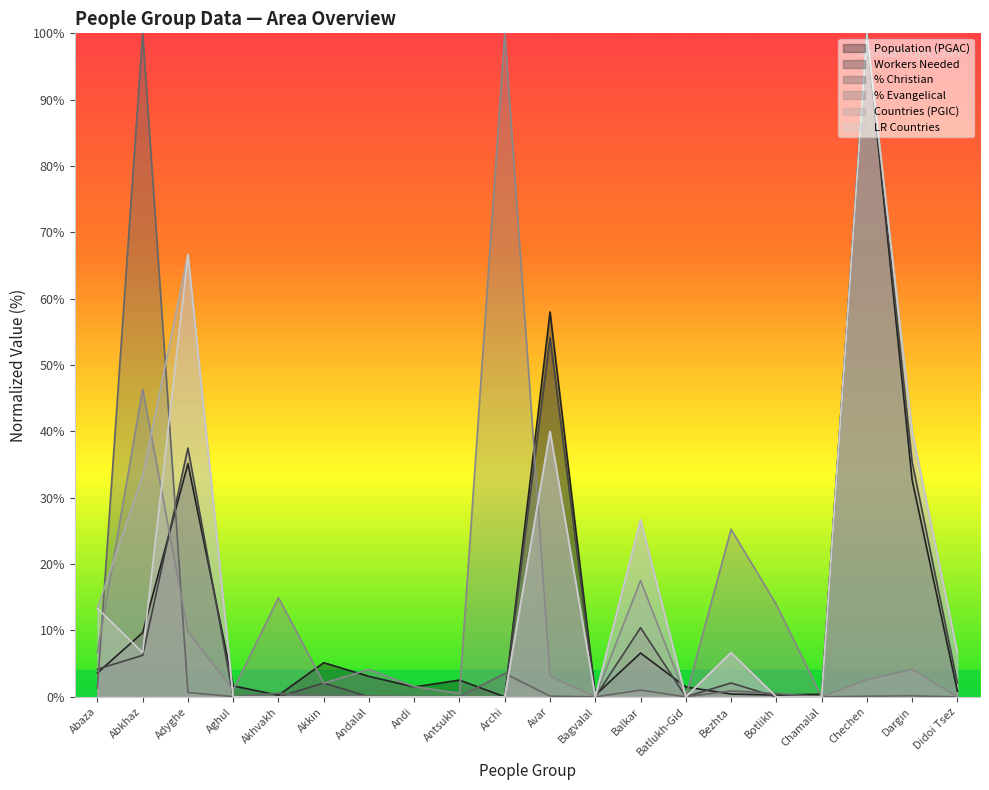

Between which two adjacent categories do Population (PGAC) and LR Countries first intersect?

Abaza and Abkhaz